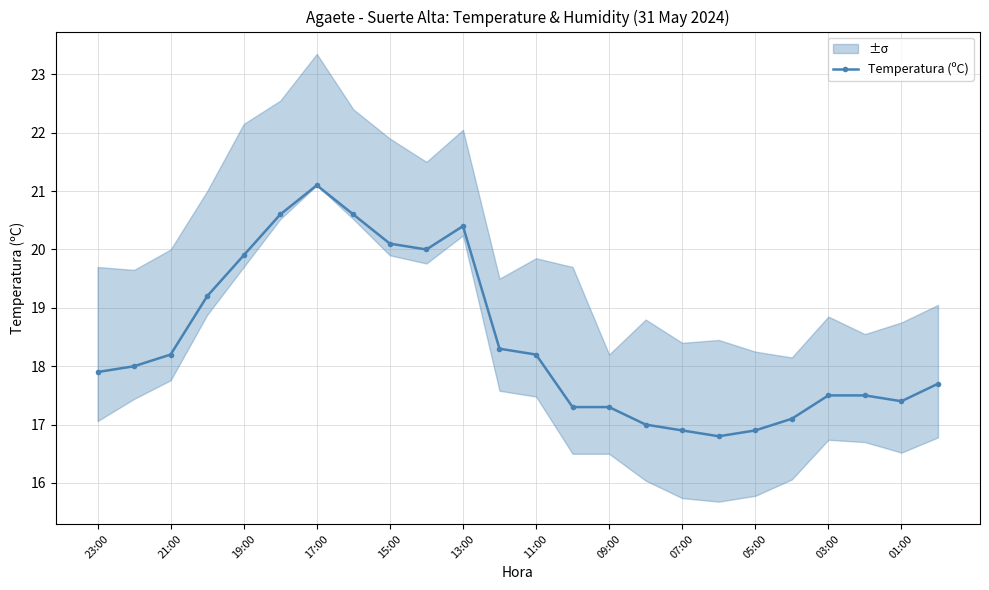

The value of Temperatura (ºC) at 05:00 is 5.3. True or false?

False